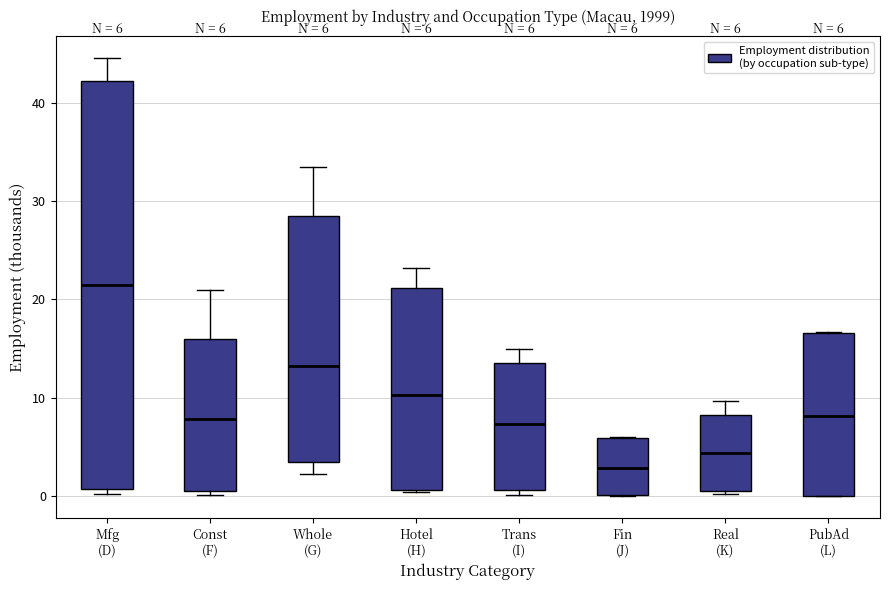

Which box has the highest median line?

Mfg (D)